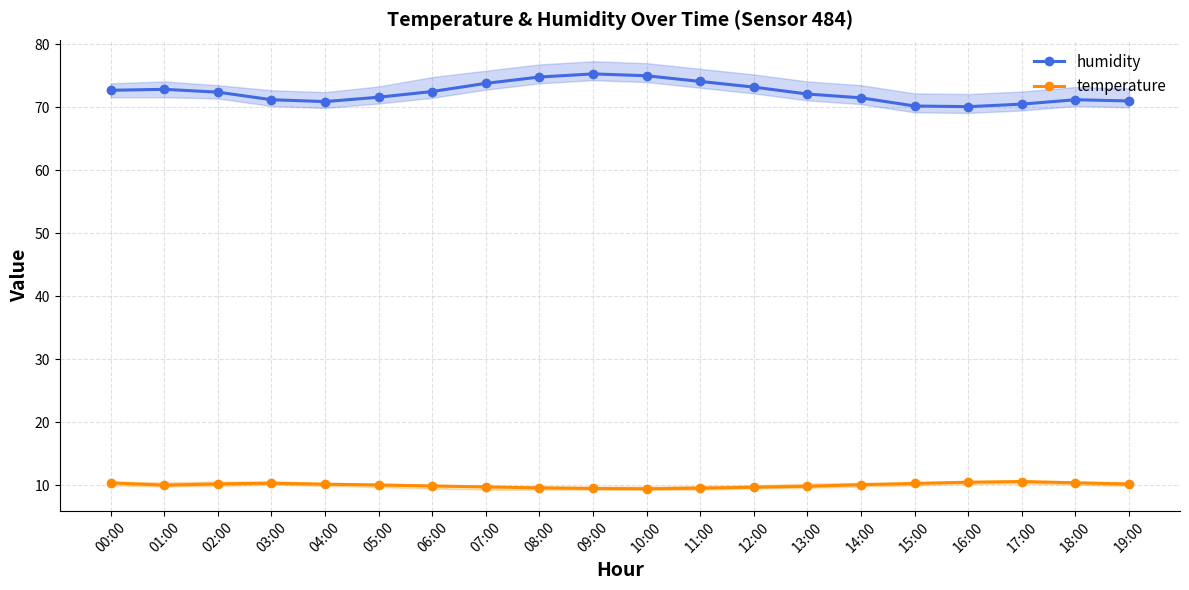

Read the humidity value at 17:00.

70.5